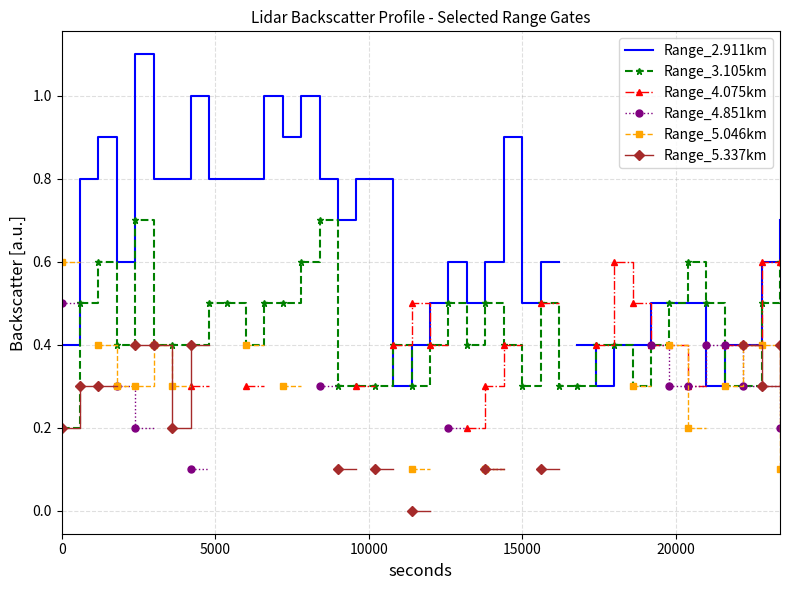

How many Range_3.105km values are between 0 and 1?

40